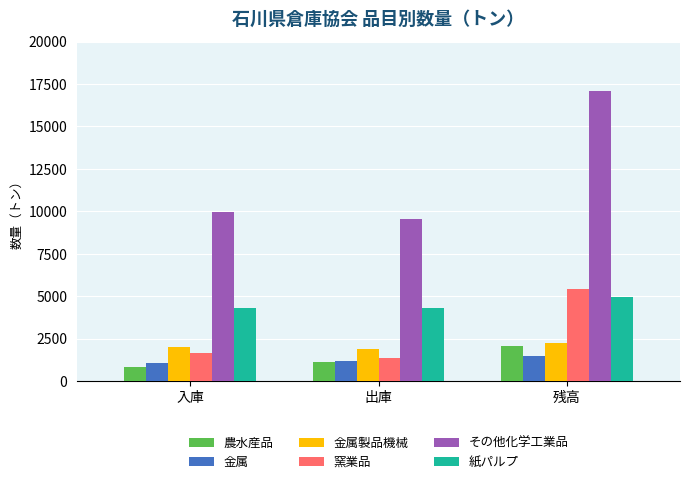

What is the maximum value shown in the chart?

17072